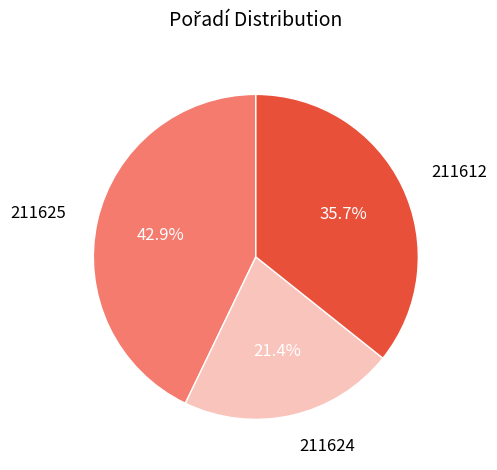

Rank the categories by value from lowest to highest.

211624, 211612, 211625